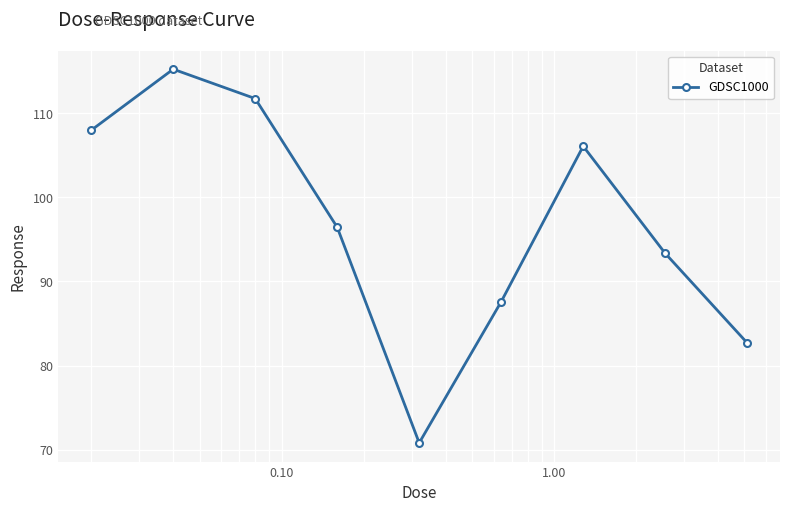

Reading left to right, extract all data points from this chart.

108.0	115.2	111.7	96.4	70.8	87.6	106.1	93.3	82.7